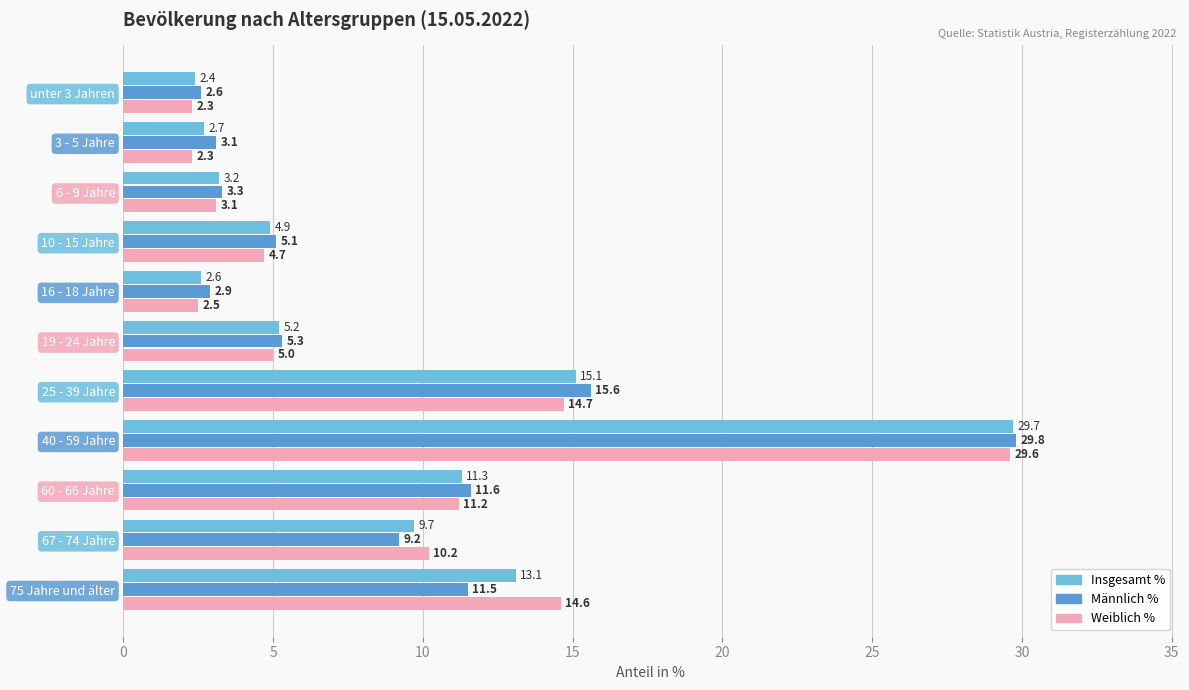

What are all the series names shown in the legend?

Insgesamt %, Männlich %, Weiblich %